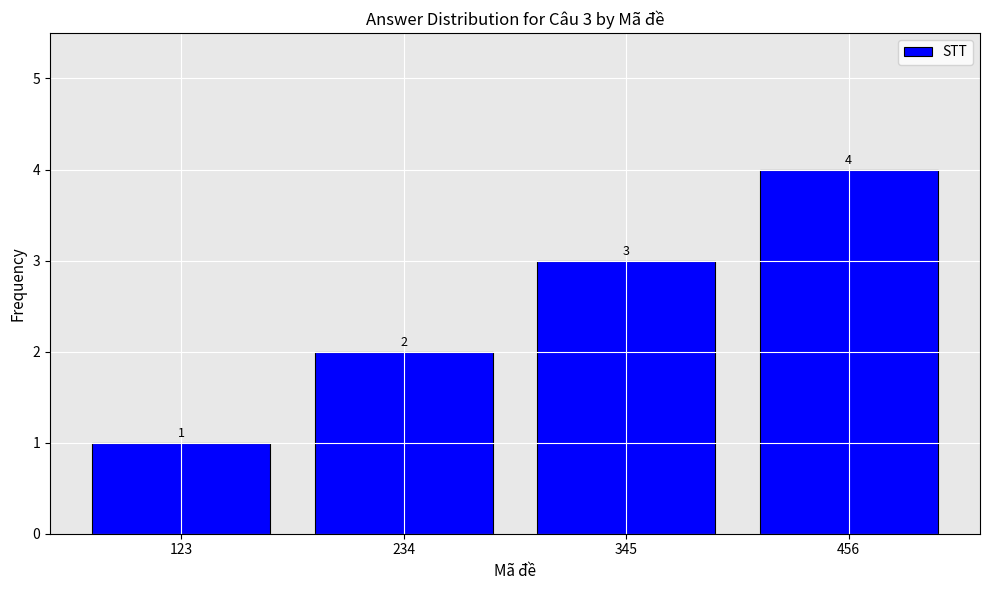

Reading right to left, transcribe all the data shown in this chart.

4	3	2	1